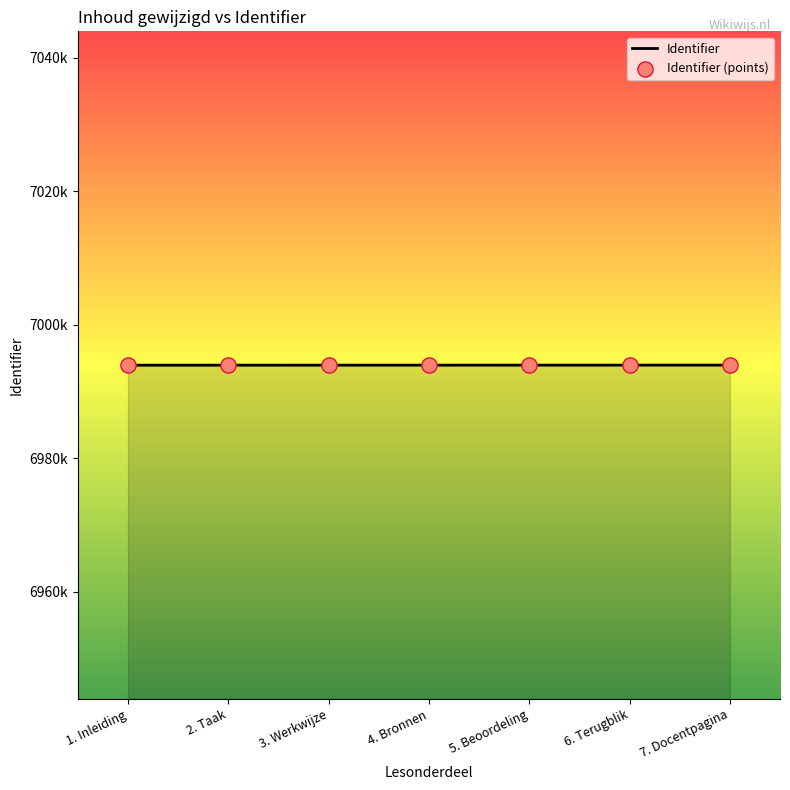

What is the ratio of the value at 2. Taak to the value at 4. Bronnen?

1.0